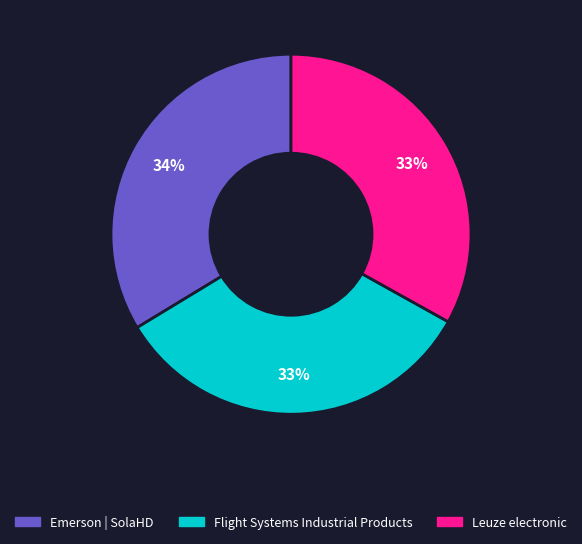

Which has a higher value, Leuze electronic or Emerson | SolaHD?

Emerson | SolaHD